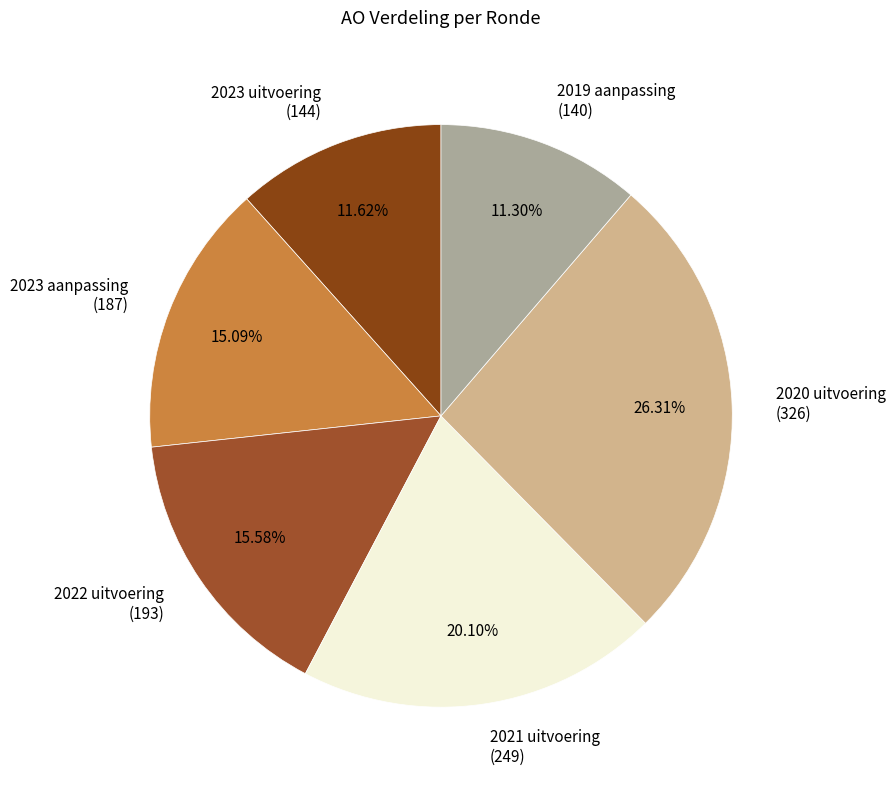

Does 2020 uitvoering (326) account for over 50% of the chart?

No